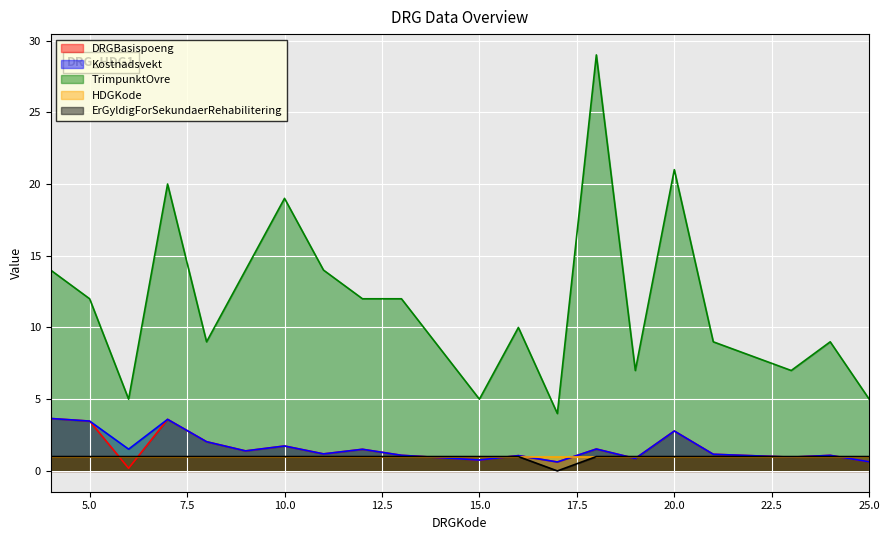

At which label is TrimpunktOvre closest to 16?

4